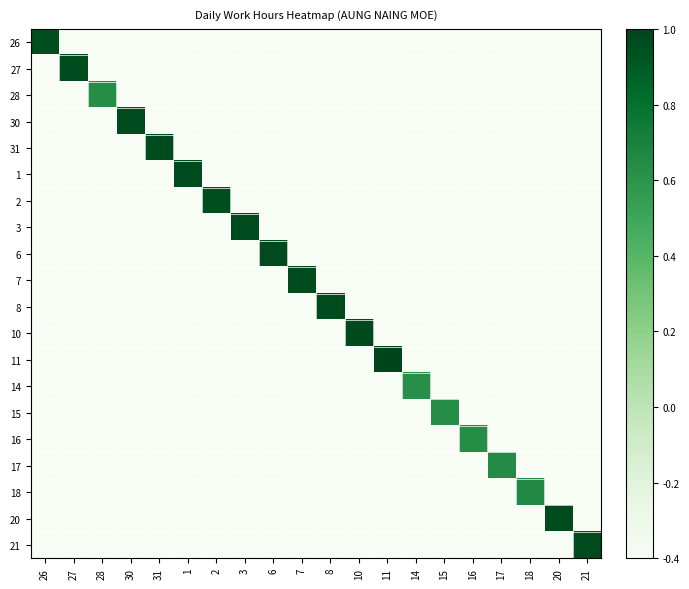

At 6, list the series in order from largest to smallest.

6, 26, 27, 28, 30, 31, 1, 2, 3, 7, 8, 10, 11, 14, 15, 16, 17, 18, 20, 21